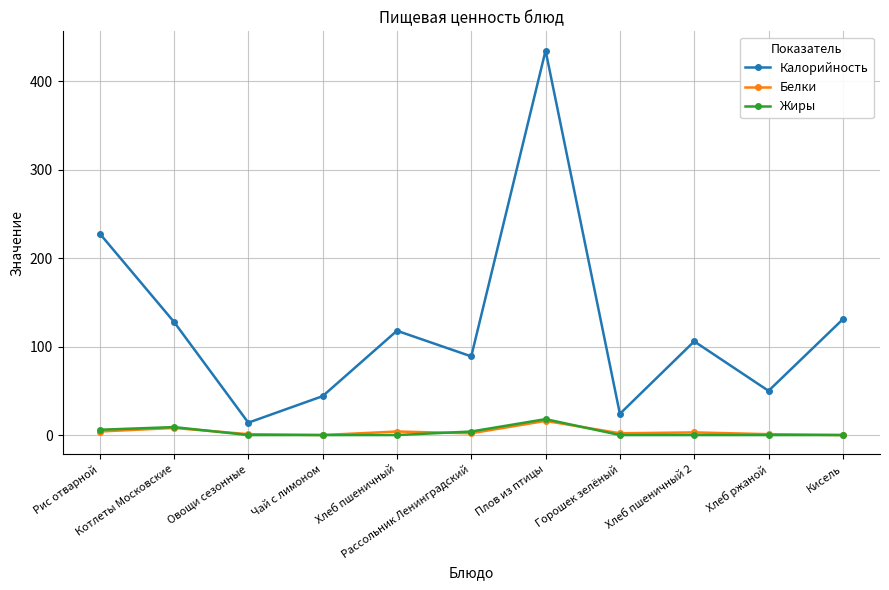

The Калорийность series shows 200 at Плов из птицы. True or false?

False